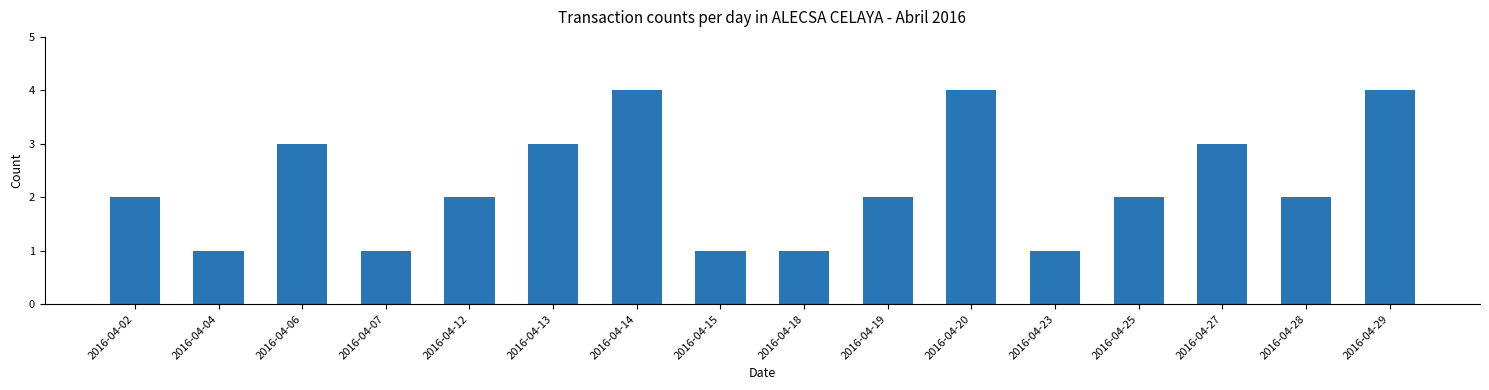

Read the value at 2016-04-25.

2